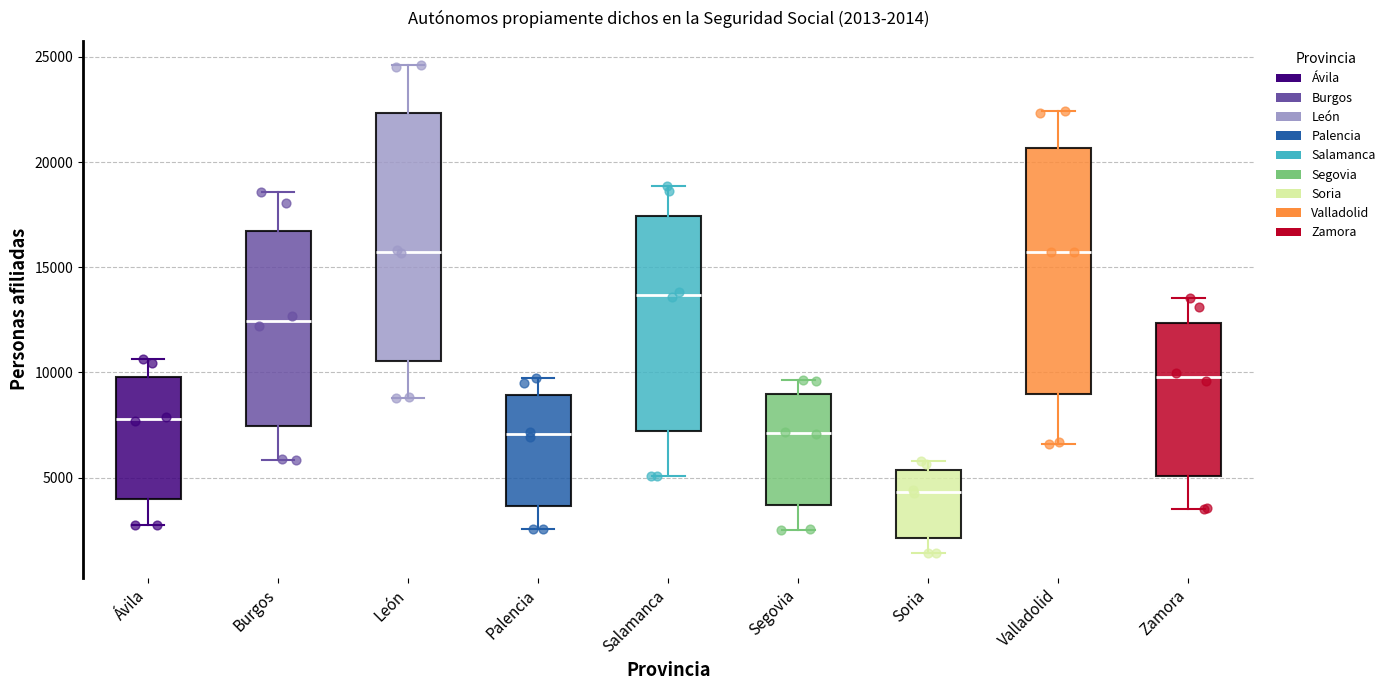

Which box has the lowest median line?

Soria